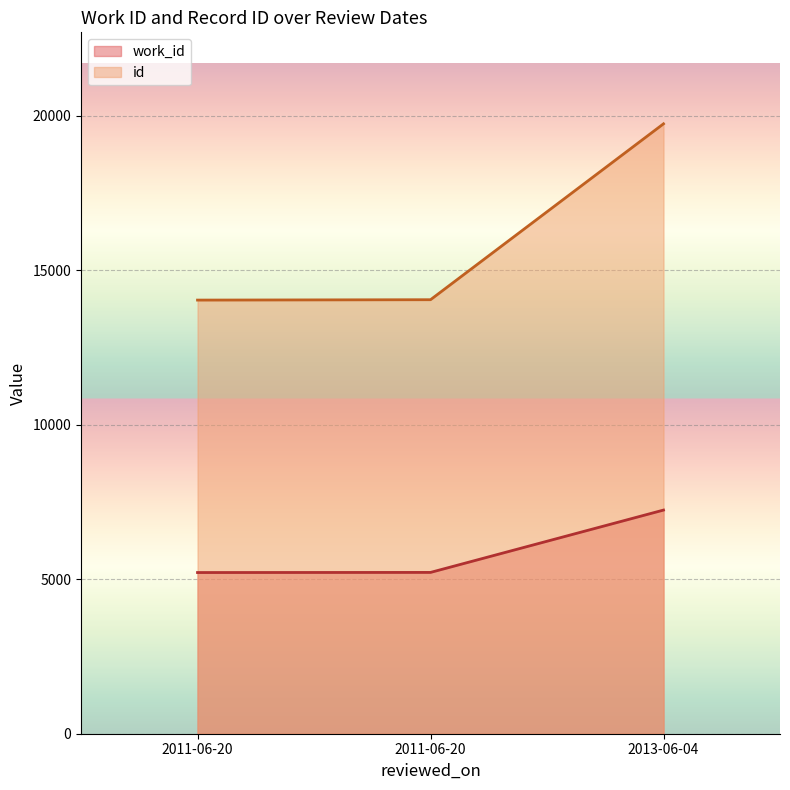

How many lines are shown in the chart?

2